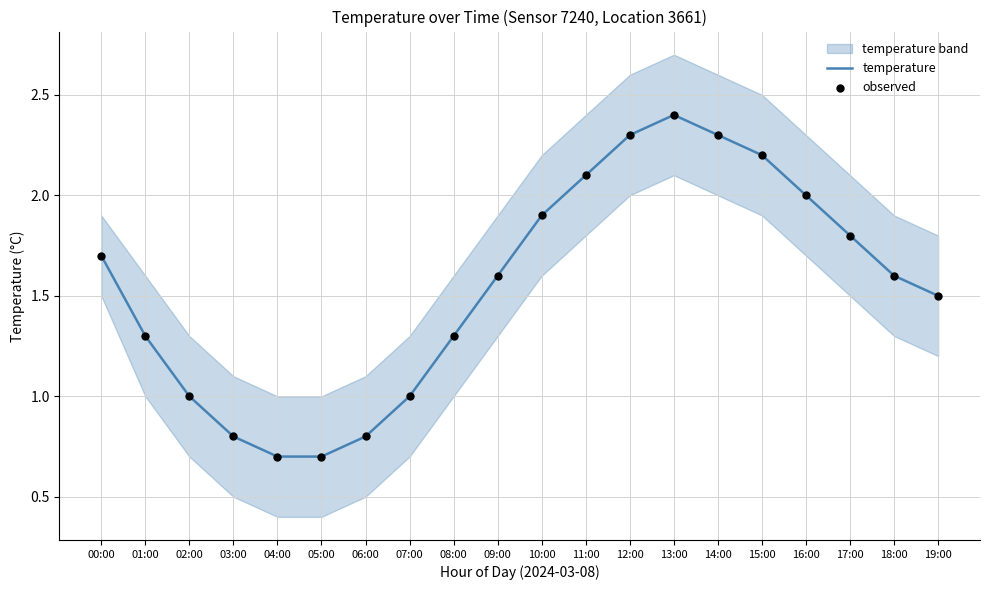

Which series contains the lowest Y value?

temperature